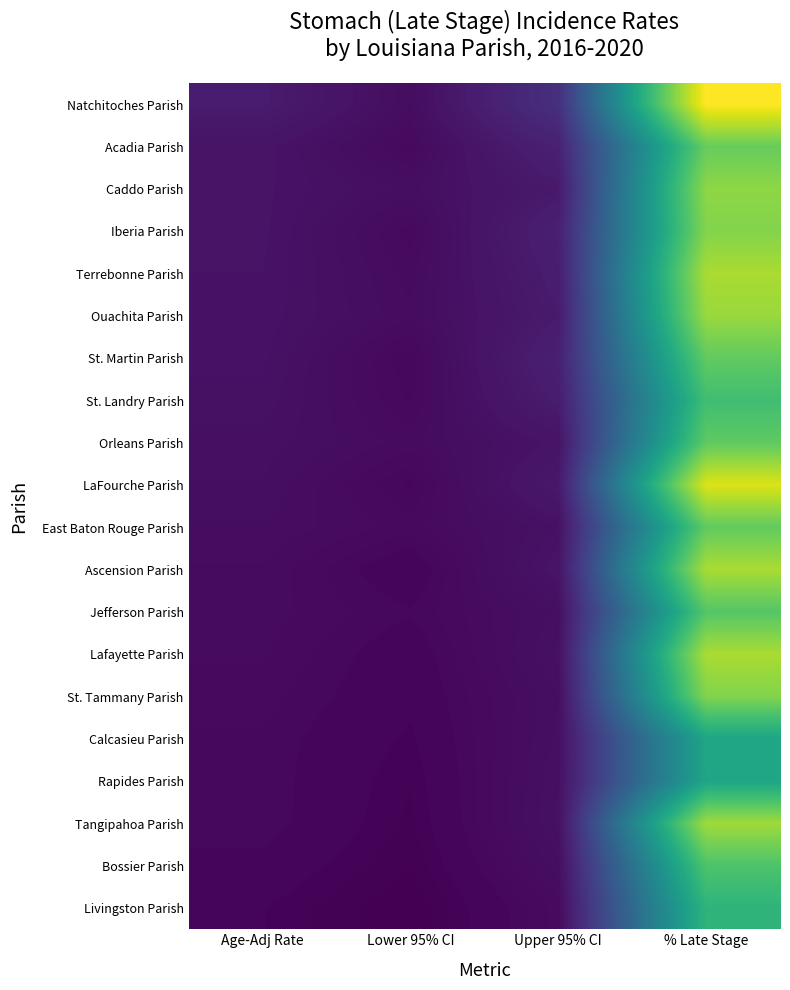

Reading right to left, what are all the values shown in this chart?

Natchitoches Parish: % Late Stage=76.2	Upper 95% CI=11.6	Lower 95% CI=3.9	Age-Adj Rate=7.0
Acadia Parish: % Late Stage=58.8	Upper 95% CI=8.4	Lower 95% CI=3.2	Age-Adj Rate=5.3
Caddo Parish: % Late Stage=63.5	Upper 95% CI=6.5	Lower 95% CI=4.1	Age-Adj Rate=5.2
Iberia Parish: % Late Stage=62.2	Upper 95% CI=7.9	Lower 95% CI=3.2	Age-Adj Rate=5.2
Terrebonne Parish: % Late Stage=66.7	Upper 95% CI=7.3	Lower 95% CI=3.5	Age-Adj Rate=5.1
Ouachita Parish: % Late Stage=64.8	Upper 95% CI=6.8	Lower 95% CI=3.7	Age-Adj Rate=5.0
St. Martin Parish: % Late Stage=58.1	Upper 95% CI=8.0	Lower 95% CI=2.8	Age-Adj Rate=4.9
St. Landry Parish: % Late Stage=53.3	Upper 95% CI=7.1	Lower 95% CI=3.0	Age-Adj Rate=4.7
Orleans Parish: % Late Stage=57.8	Upper 95% CI=5.3	Lower 95% CI=3.5	Age-Adj Rate=4.4
LaFourche Parish: % Late Stage=72.2	Upper 95% CI=6.3	Lower 95% CI=2.7	Age-Adj Rate=4.2
East Baton Rouge Parish: % Late Stage=58.1	Upper 95% CI=4.8	Lower 95% CI=3.2	Age-Adj Rate=3.9
Ascension Parish: % Late Stage=66.7	Upper 95% CI=5.4	Lower 95% CI=2.3	Age-Adj Rate=3.6
Jefferson Parish: % Late Stage=56.3	Upper 95% CI=4.3	Lower 95% CI=2.8	Age-Adj Rate=3.5
Lafayette Parish: % Late Stage=66.7	Upper 95% CI=4.6	Lower 95% CI=2.4	Age-Adj Rate=3.4
St. Tammany Parish: % Late Stage=62.1	Upper 95% CI=4.2	Lower 95% CI=2.3	Age-Adj Rate=3.2
Calcasieu Parish: % Late Stage=45.5	Upper 95% CI=4.3	Lower 95% CI=2.1	Age-Adj Rate=3.0
Rapides Parish: % Late Stage=45.3	Upper 95% CI=4.5	Lower 95% CI=1.9	Age-Adj Rate=3.0
Tangipahoa Parish: % Late Stage=65.6	Upper 95% CI=4.6	Lower 95% CI=1.8	Age-Adj Rate=3.0
Bossier Parish: % Late Stage=55.3	Upper 95% CI=4.1	Lower 95% CI=1.6	Age-Adj Rate=2.6
Livingston Parish: % Late Stage=50.0	Upper 95% CI=3.5	Lower 95% CI=1.3	Age-Adj Rate=2.2